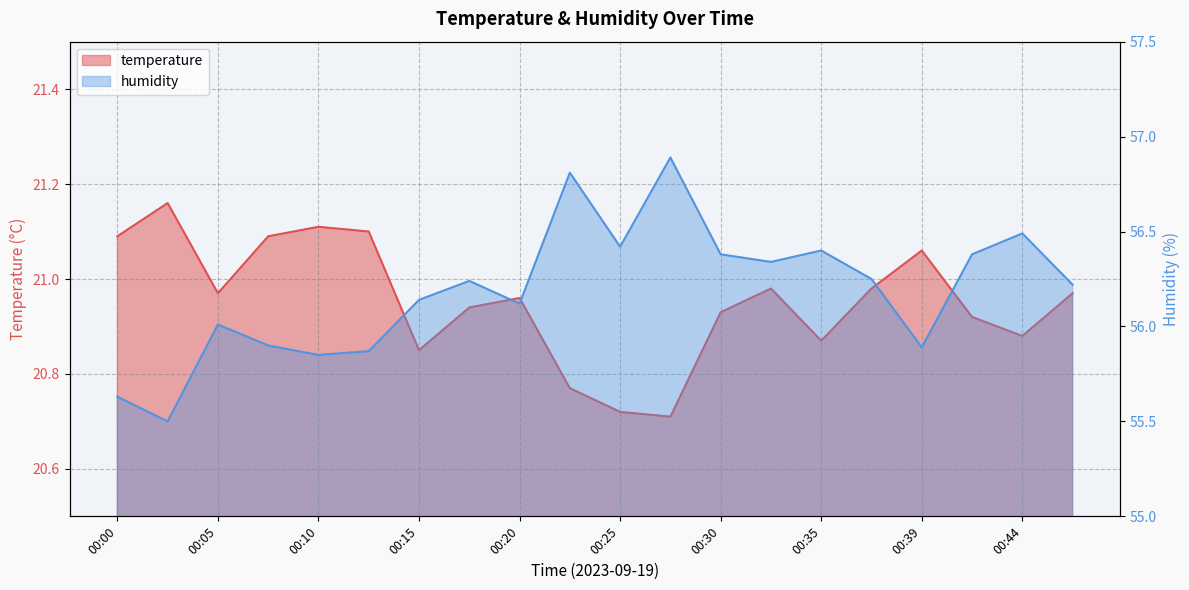

True or false: temperature and humidity cross at least once.

False